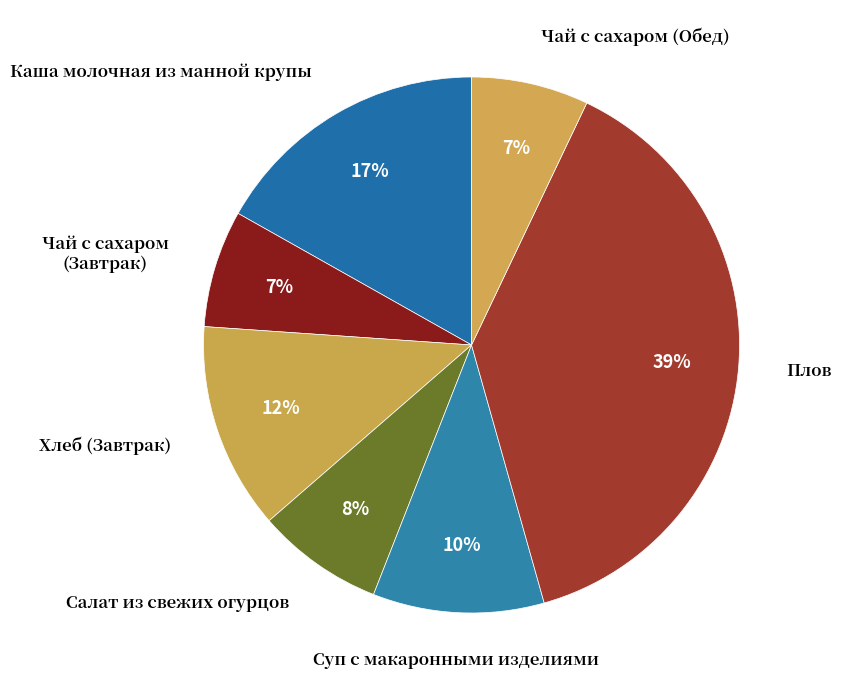

How many slices are in this pie chart?

7